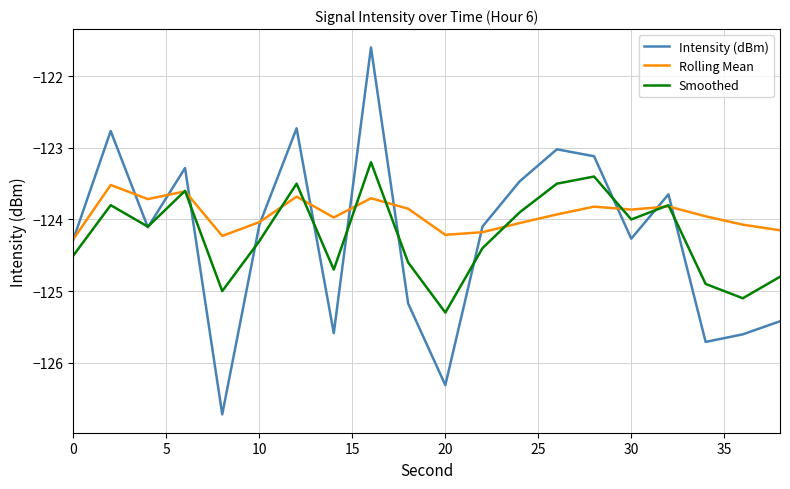

Does the chart display data point markers on the line(s)?

No